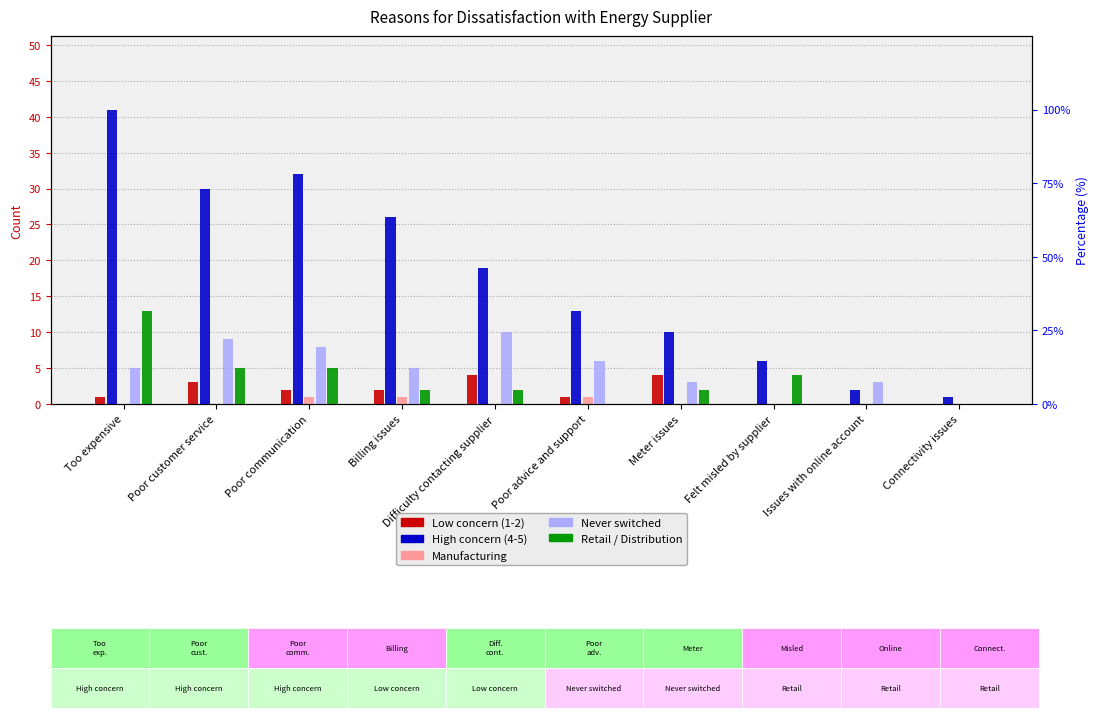

At which label is Never switched closest to 5?

Too expensive